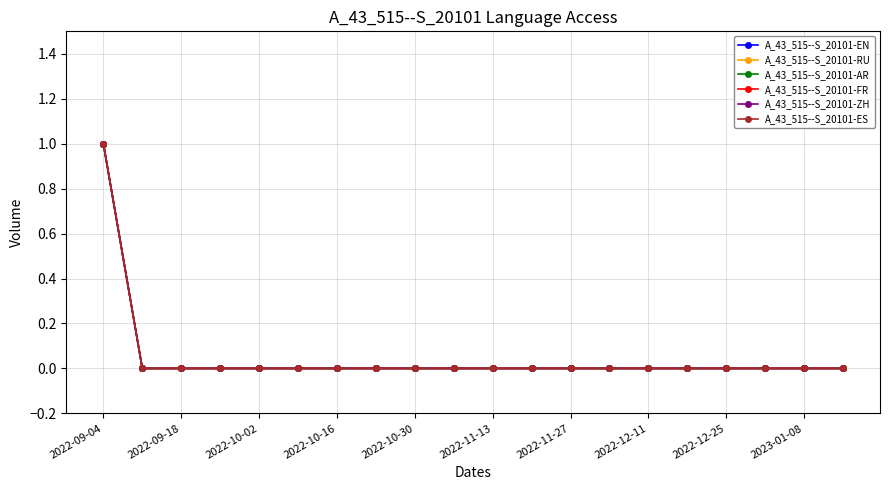

At which label does A_43_515--S_20101-FR reach its minimum?

2022-09-18